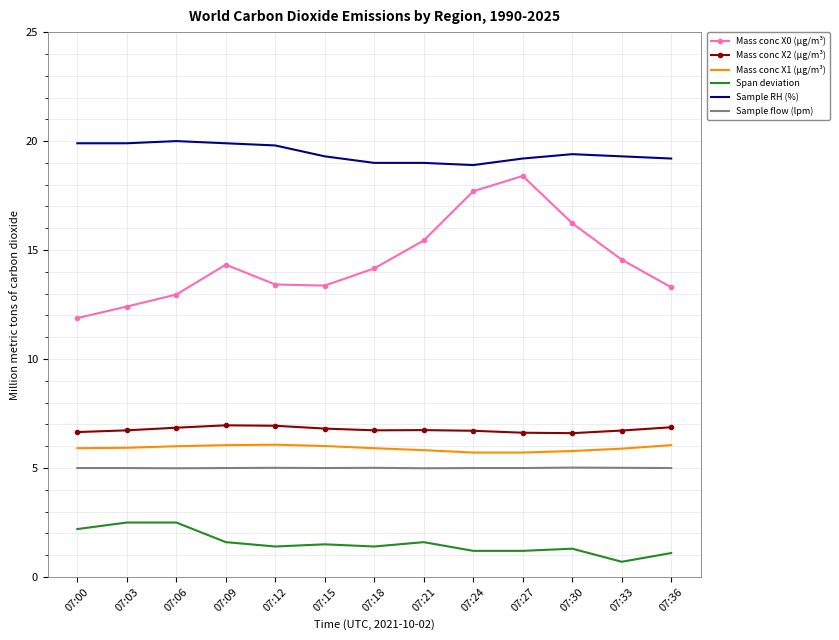

The value of Mass conc X0 (μg/m³) at 07:03 is 12.4. True or false?

True